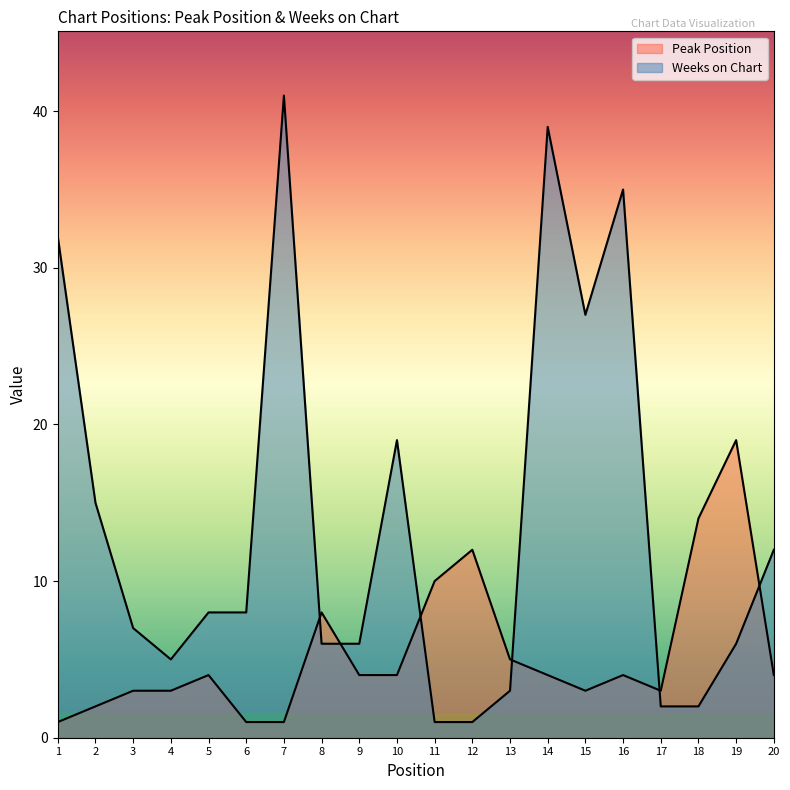

How many series are shown in this chart?

2